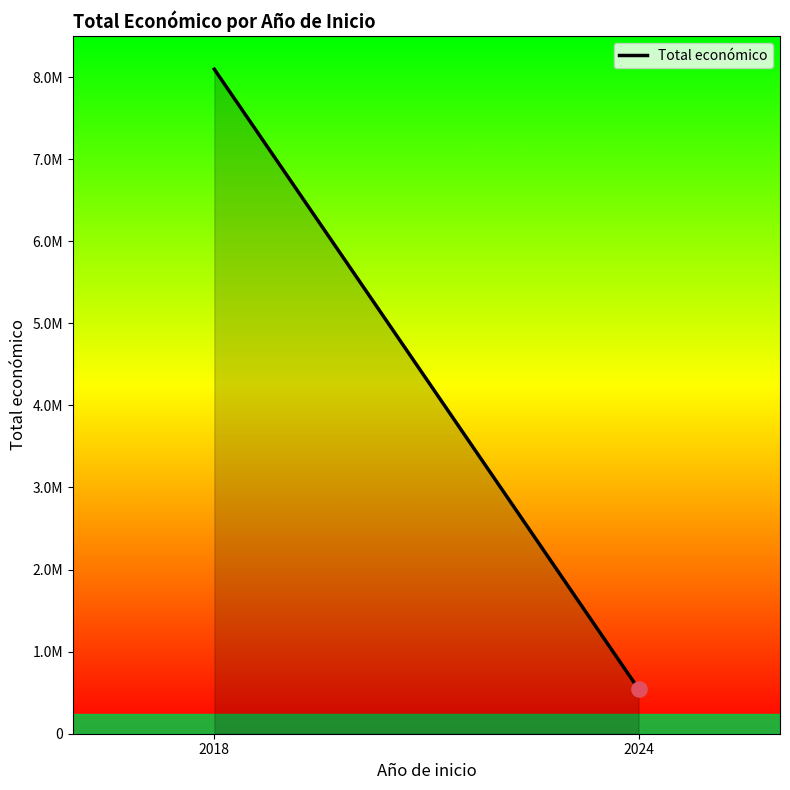

Approximately how many times larger is the value at 2018 compared to 2024?

14.9